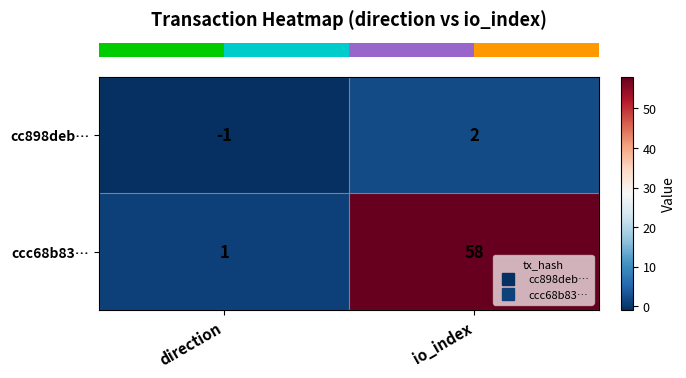

Rank the series by their average value, from lowest to highest.

cc898deb…, ccc68b83…